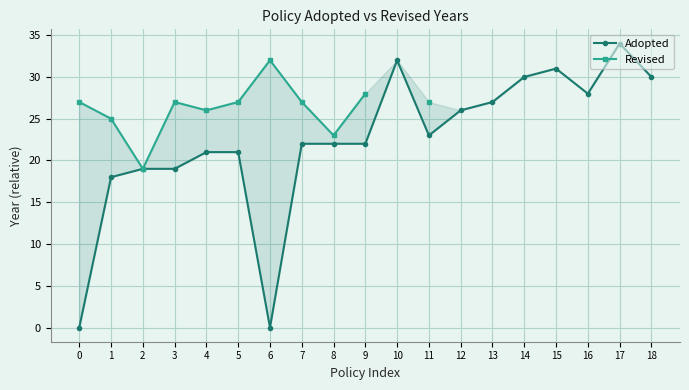

At how many categories does at least one series exceed 21?

18